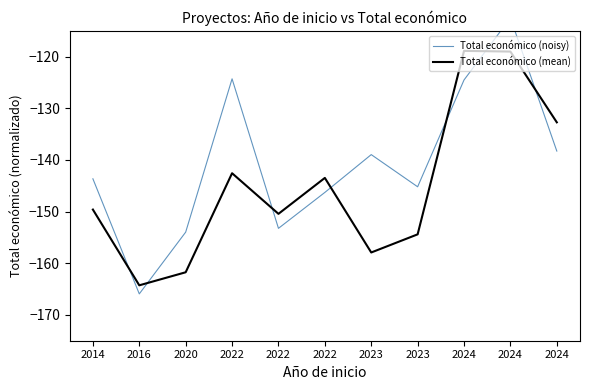

Which category has the highest value in the Total económico (noisy) series?

2024